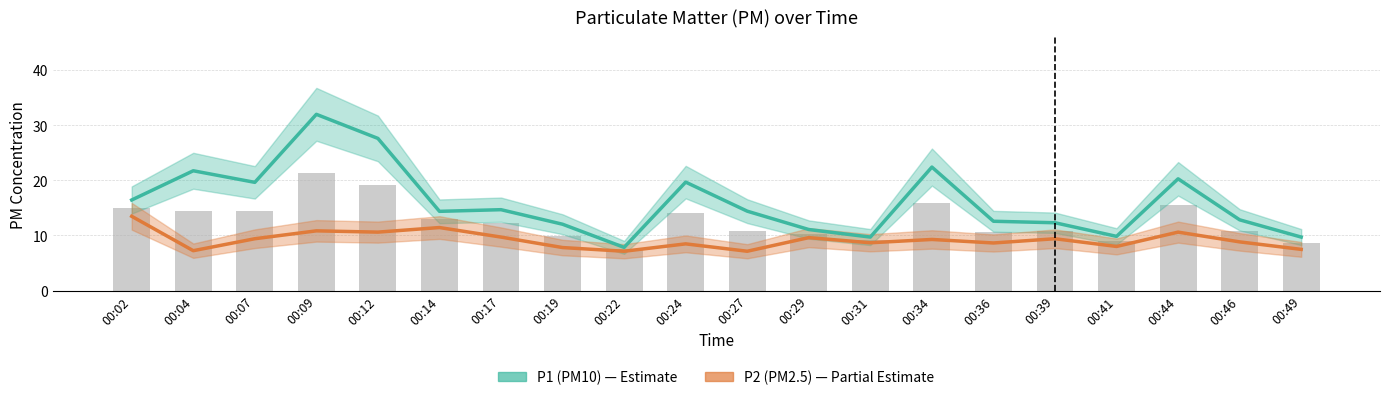

Which series has the largest total across all categories?

P1 (PM10)